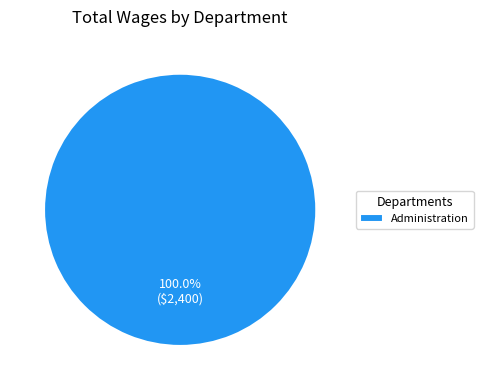

Which slice represents more than half of the pie?

Administration